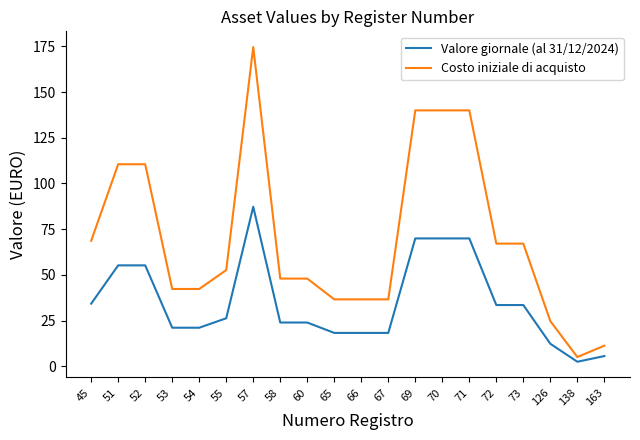

The value of Valore giornale (al 31/12/2024) at 72 is 12.2. True or false?

False